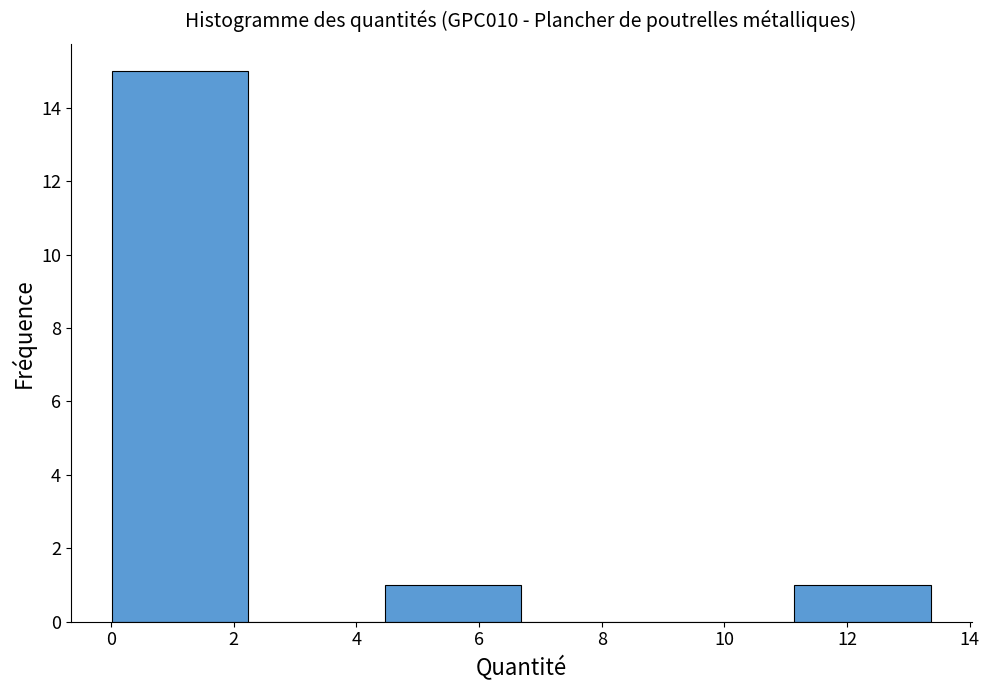

Over which range of the x-axis is the bar tallest?

0.0 to 2.2